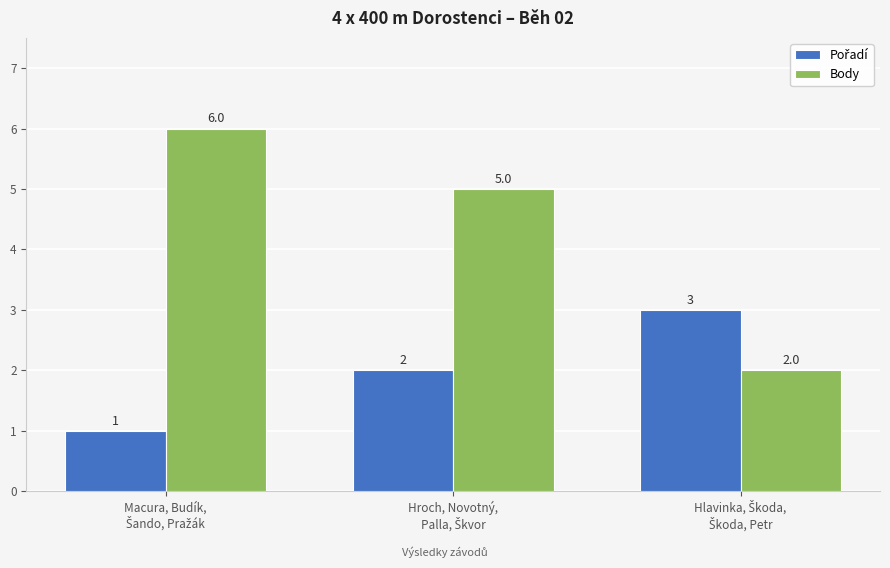

At how many categories does at least one series exceed 1?

3